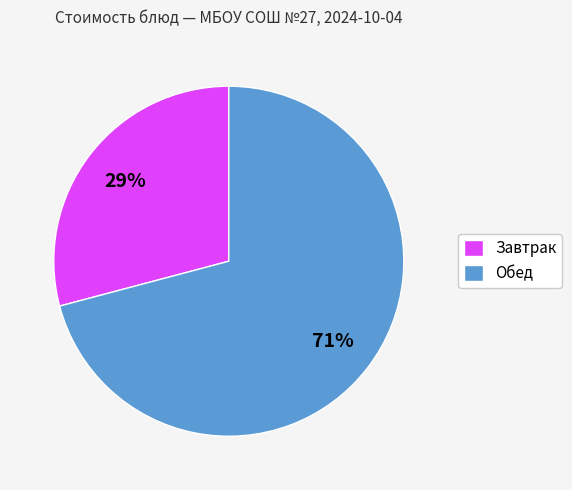

Is it true that Завтрак is 29% of the pie?

True